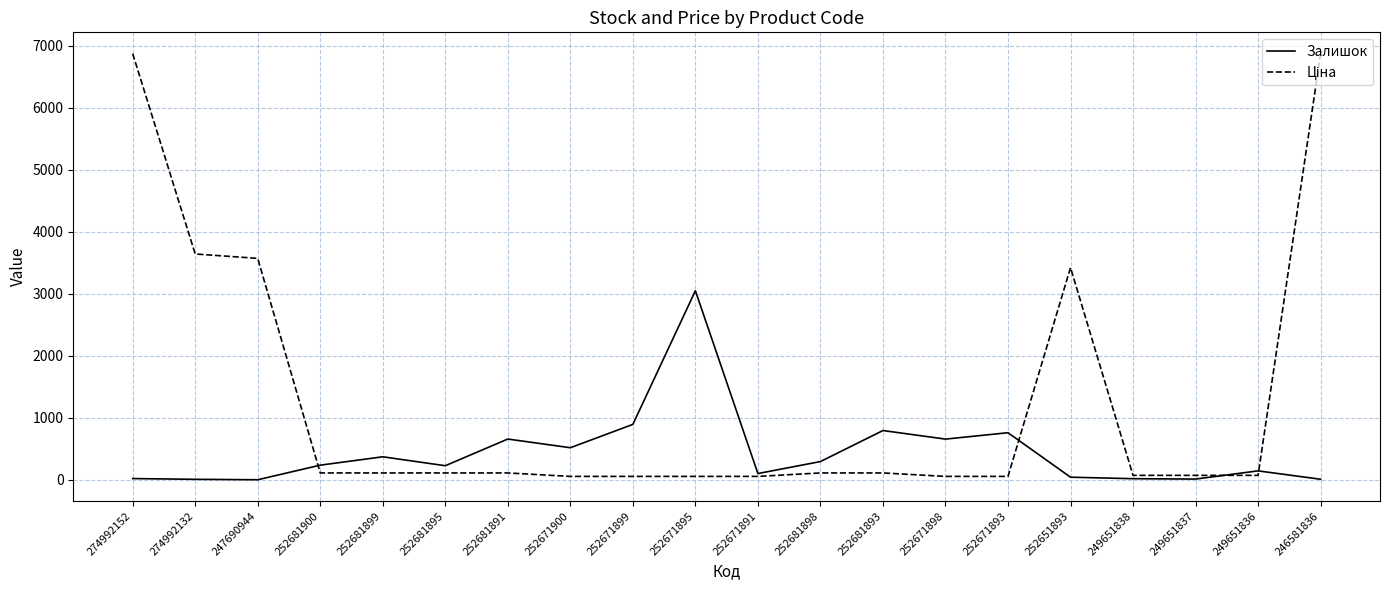

At which label is Залишок closest to 1525?

252671899